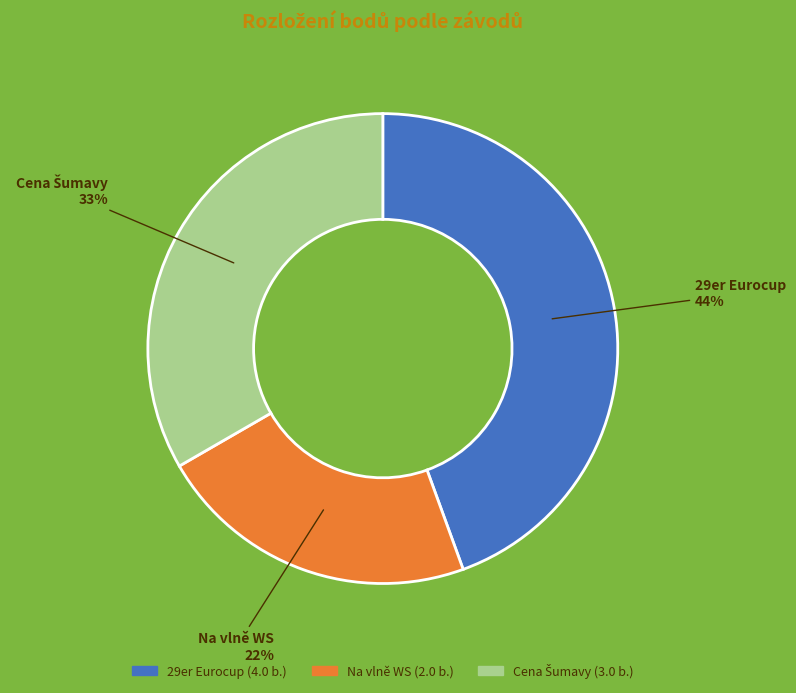

Is there any slice that represents more than half of the pie?

No